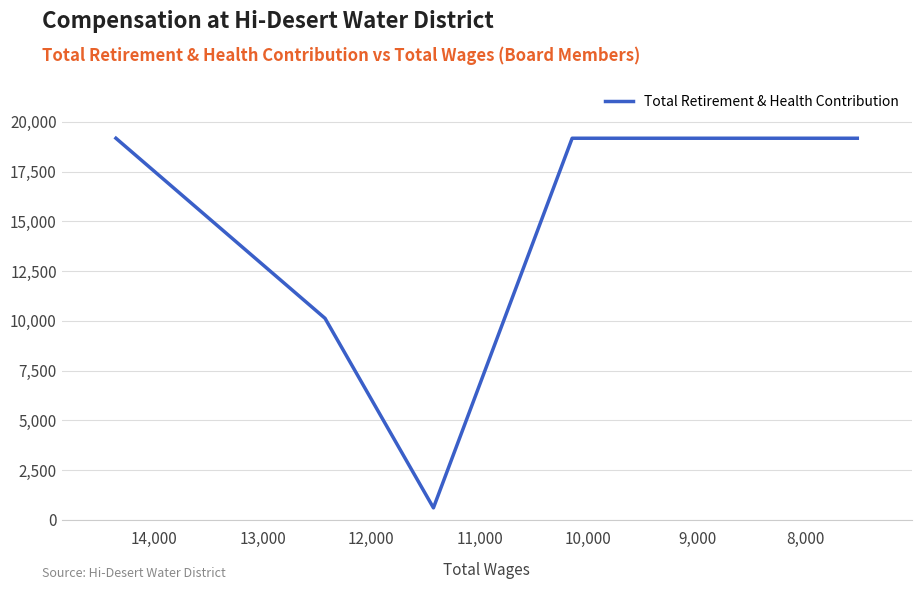

How many categories are shown in the chart?

5